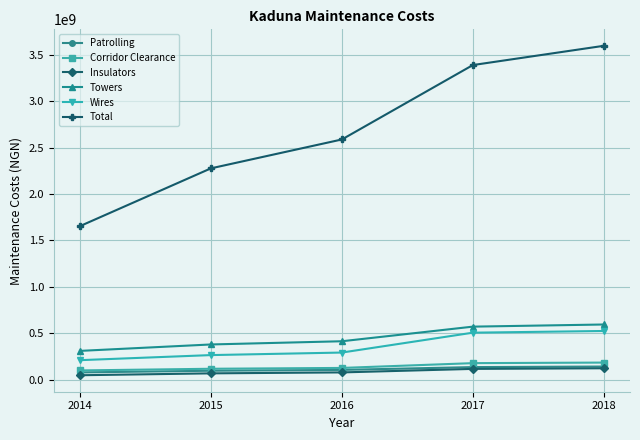

Which label corresponds to the largest value in the chart?

2018